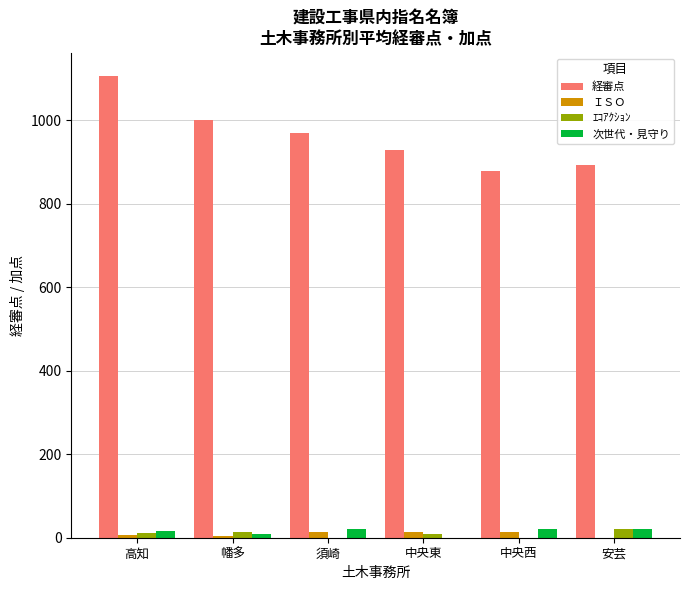

What are all the series names shown in the legend?

経審点, ＩＳＯ, ｴｺｱｸｼｮﾝ, 次世代・見守り